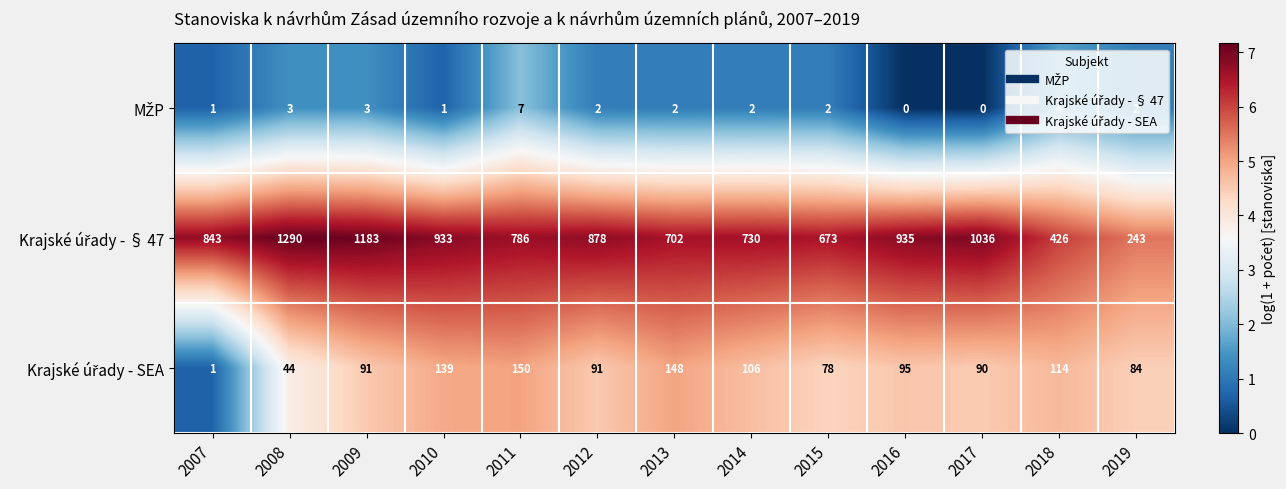

What is the greatest value displayed?

1290